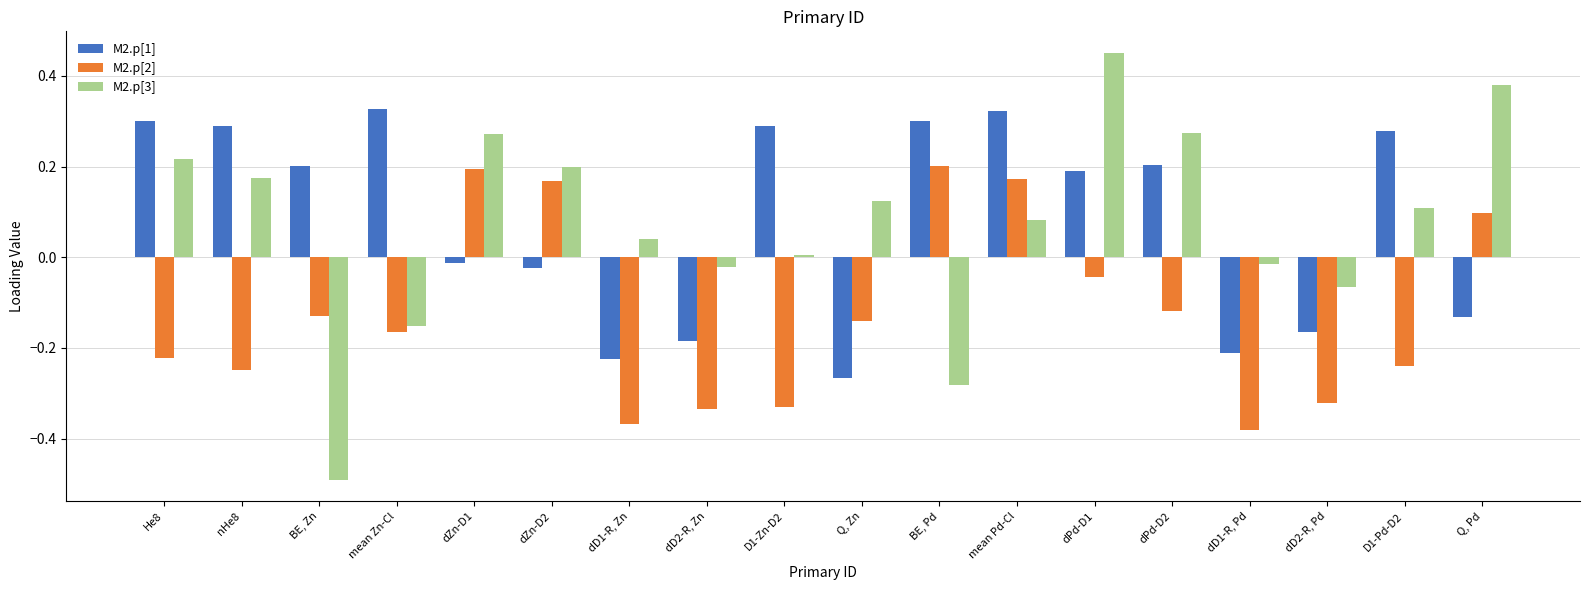

At how many categories does at least one series exceed 0?

15